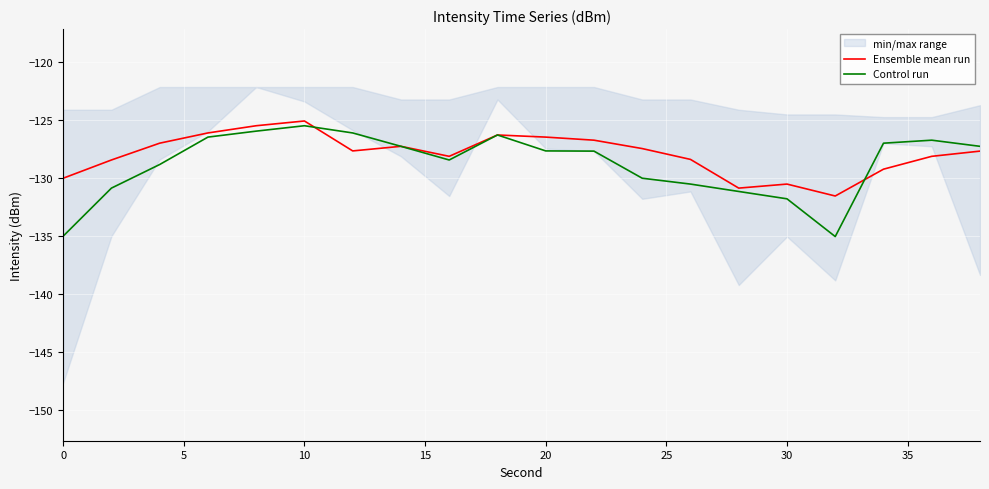

At which label does Ensemble mean run reach its peak?

10